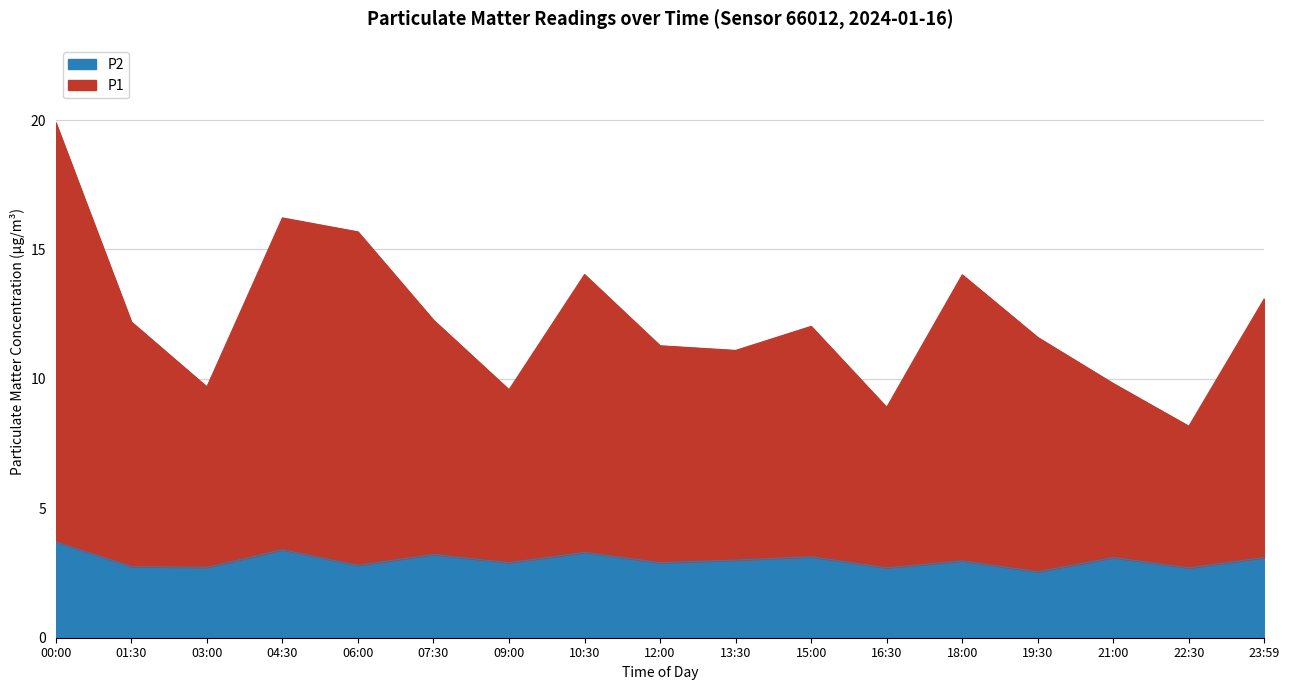

Rank the series by their maximum value, from lowest to highest.

P2, P1